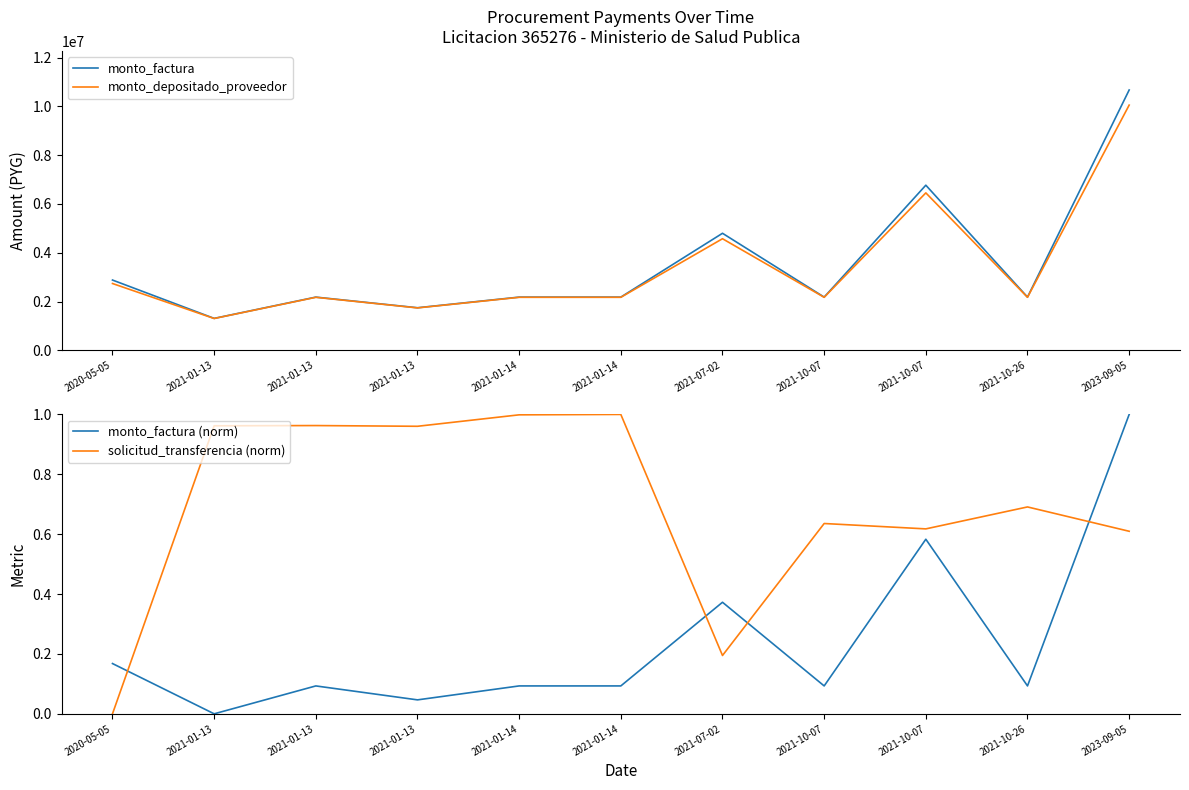

The value of monto_depositado_proveedor at 2021-10-07 is 3269206.8. True or false?

False